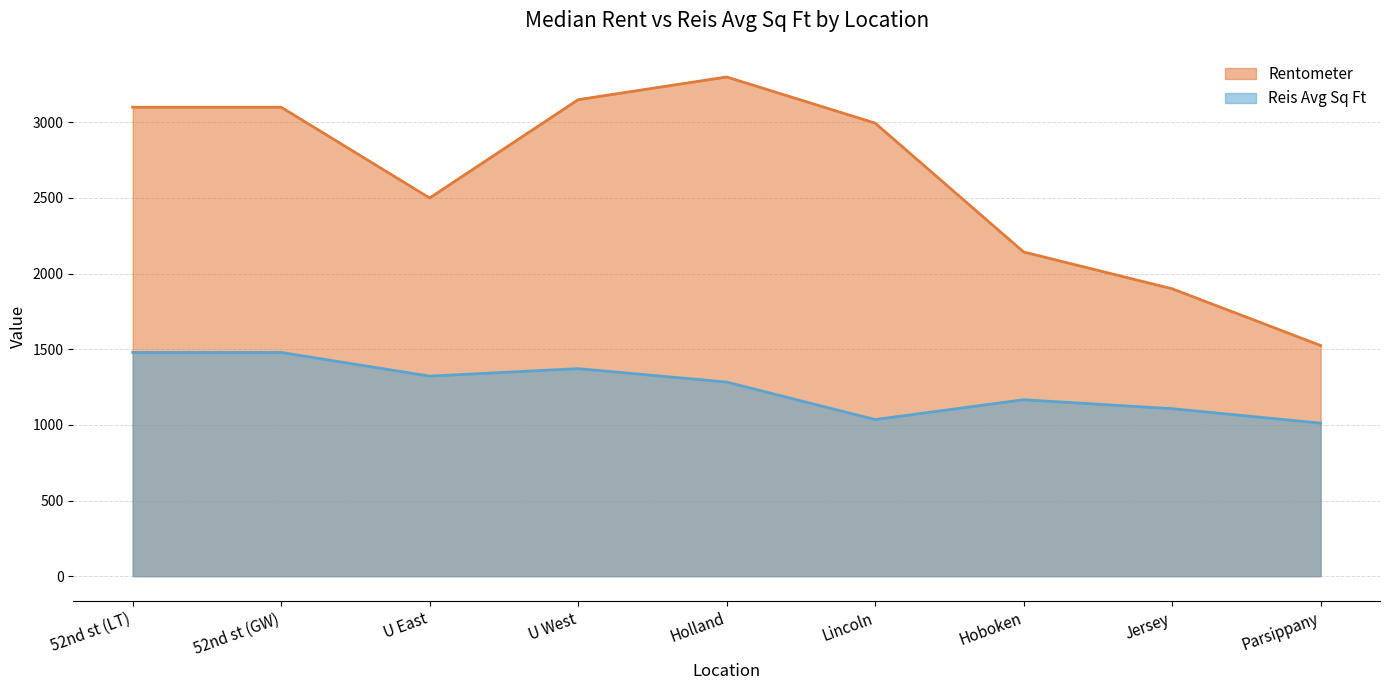

Which series has the largest total across all categories?

Rentometer